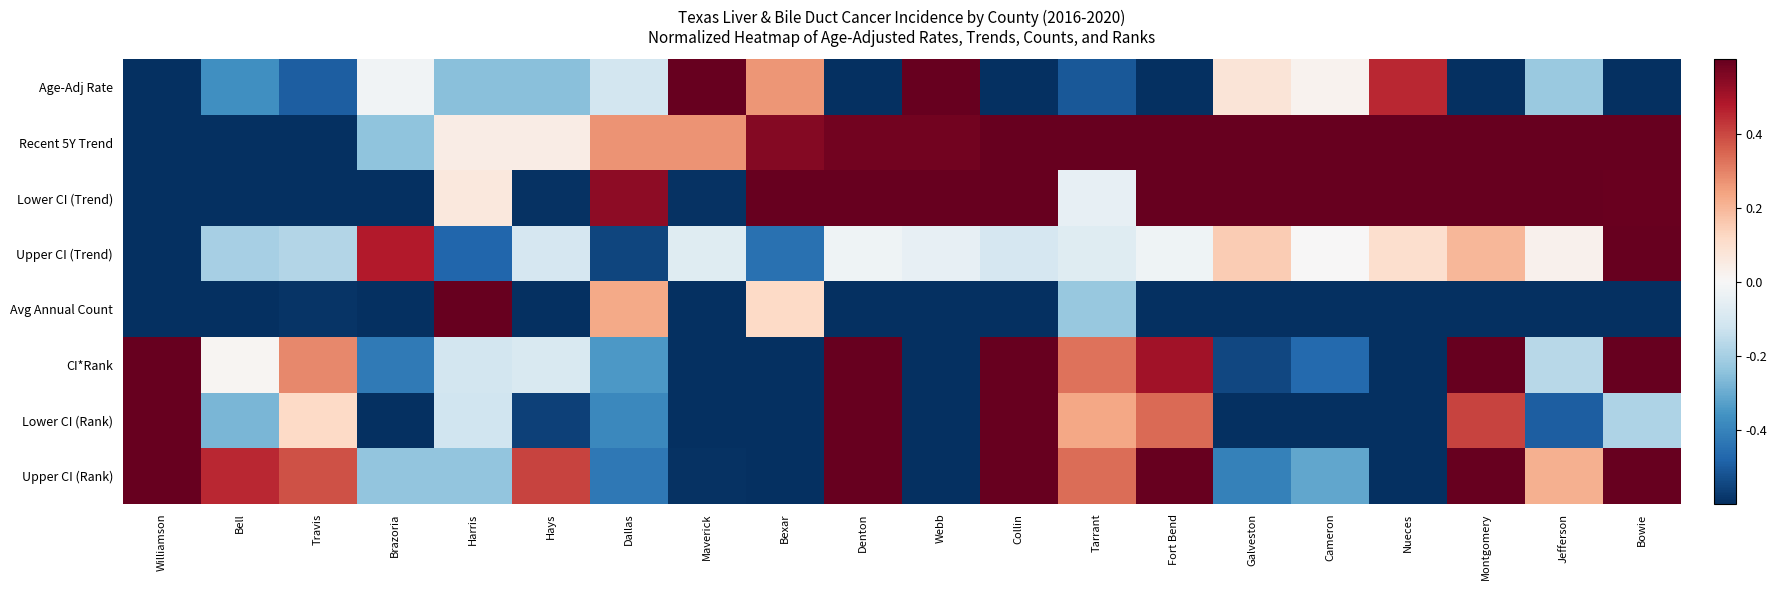

What is the smallest value displayed?

-1.0